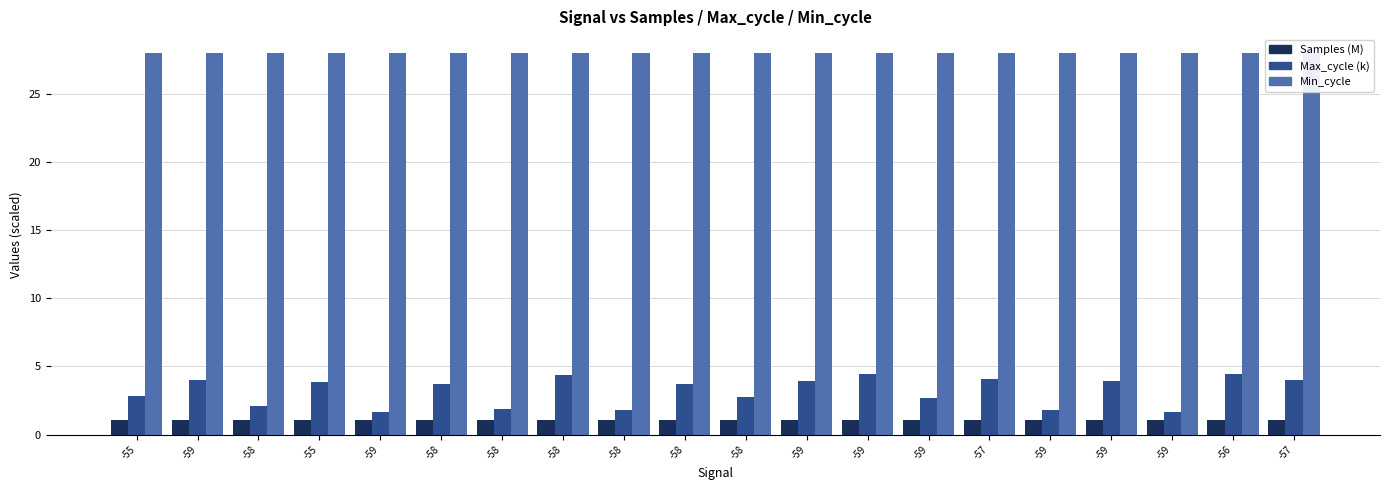

Which has a higher value, -59 or -58?

-58